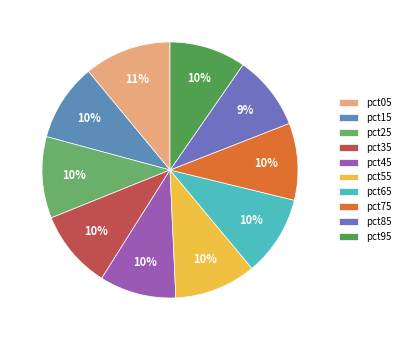

To the nearest percent, what is the difference between the largest and smallest slice percentages?

2%